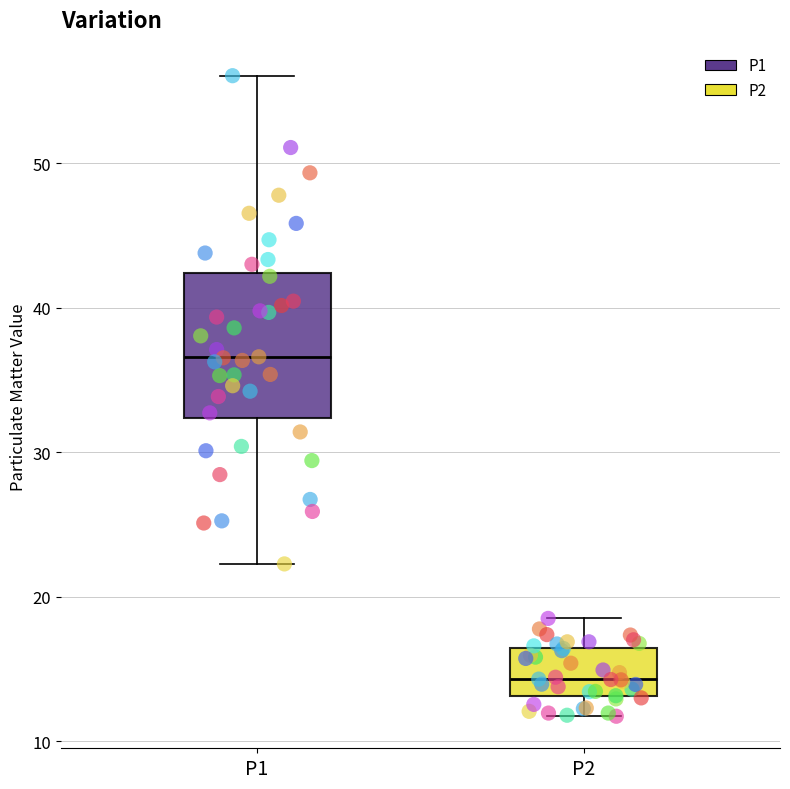

Reading left to right, read every box against the y-axis: the position of its median line, the range the box covers, and the ends of its whiskers. The values are not printed on the chart, so give them approximately, as read against the axis.

P1: median 37, box 32 to 42, whiskers 22 to 56
P2: median 14, box 13 to 16, whiskers 12 to 19